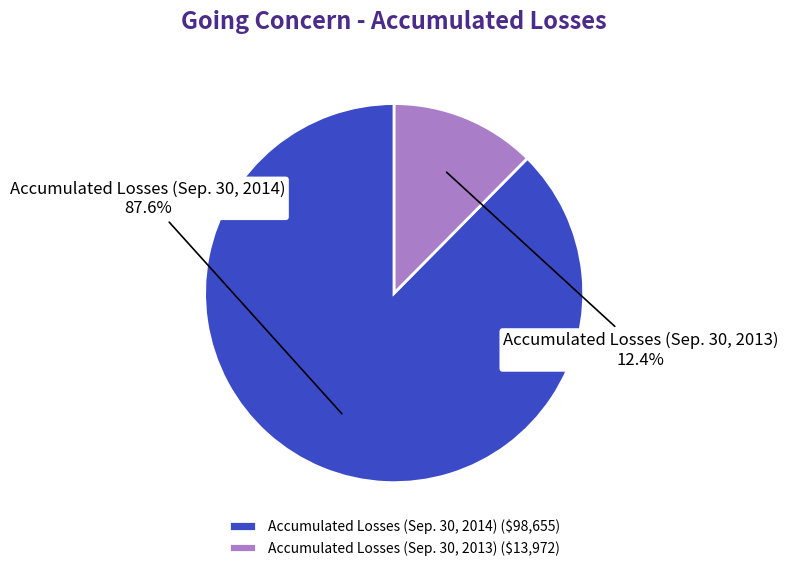

Rank the categories by value from lowest to highest.

Accumulated Losses (Sep. 30, 2013), Accumulated Losses (Sep. 30, 2014)